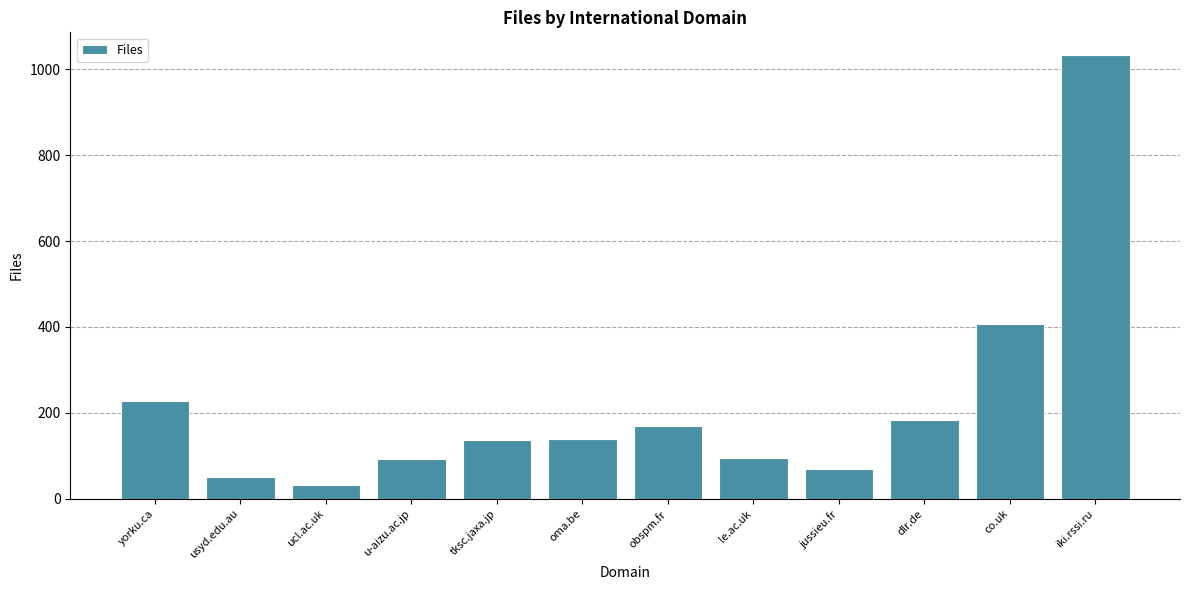

Which has a higher value, oma.be or dlr.de?

dlr.de